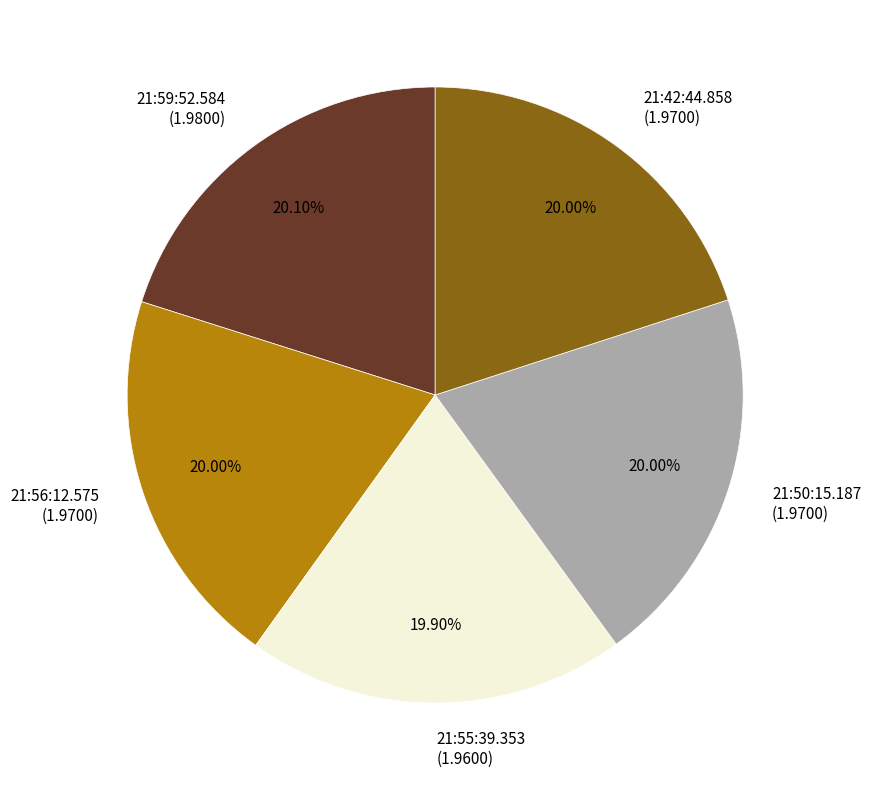

Does any single category account for the majority?

No